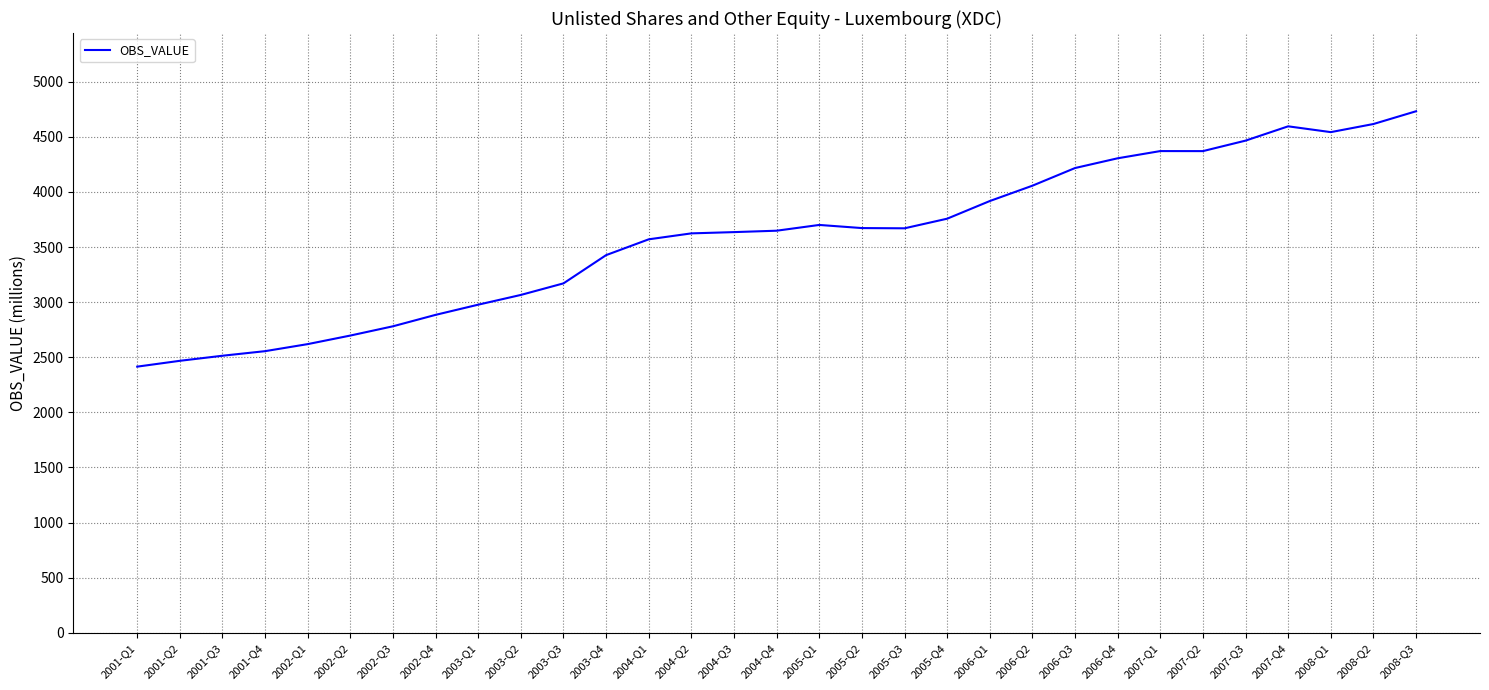

The value at 2006-Q4 is 6945.9. True or false?

False